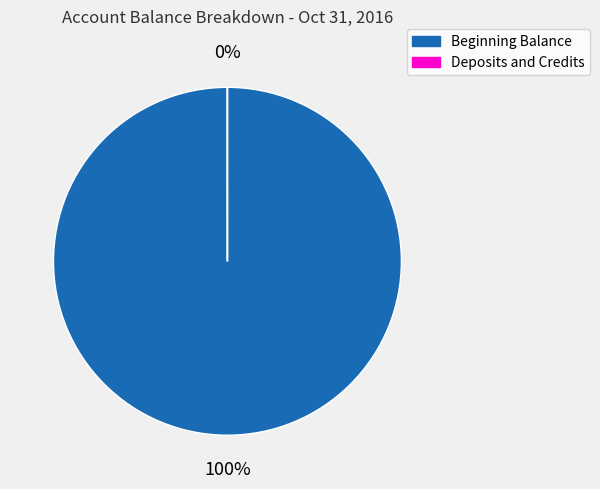

How many segments does this pie chart have?

2